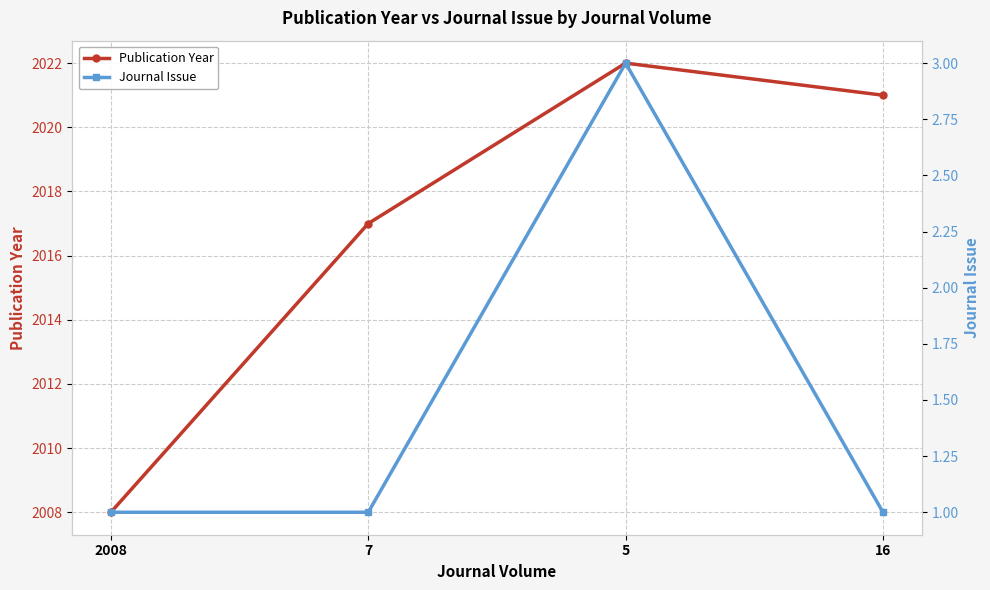

How many data points in Journal Issue are above 1?

1